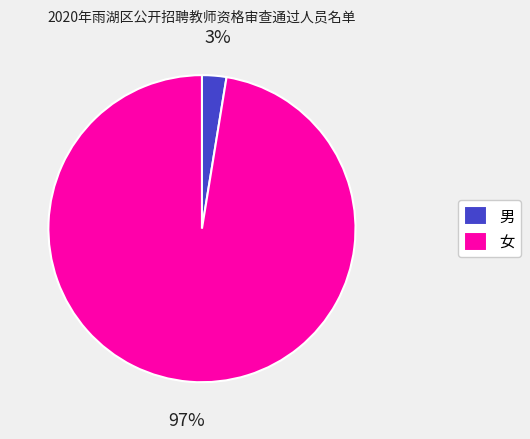

Which has a higher value, 女 or 男?

女